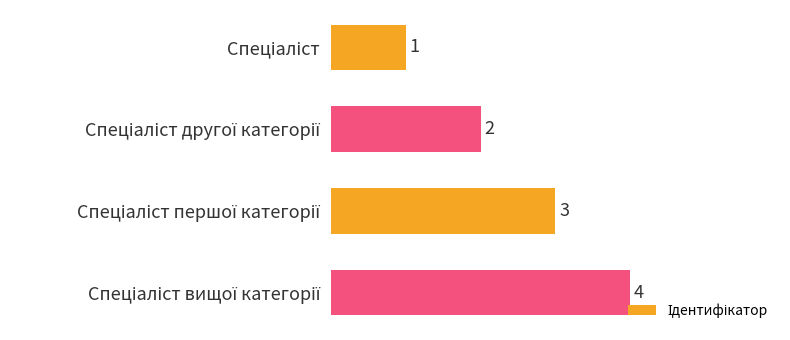

What is the difference between the maximum and minimum values?

3